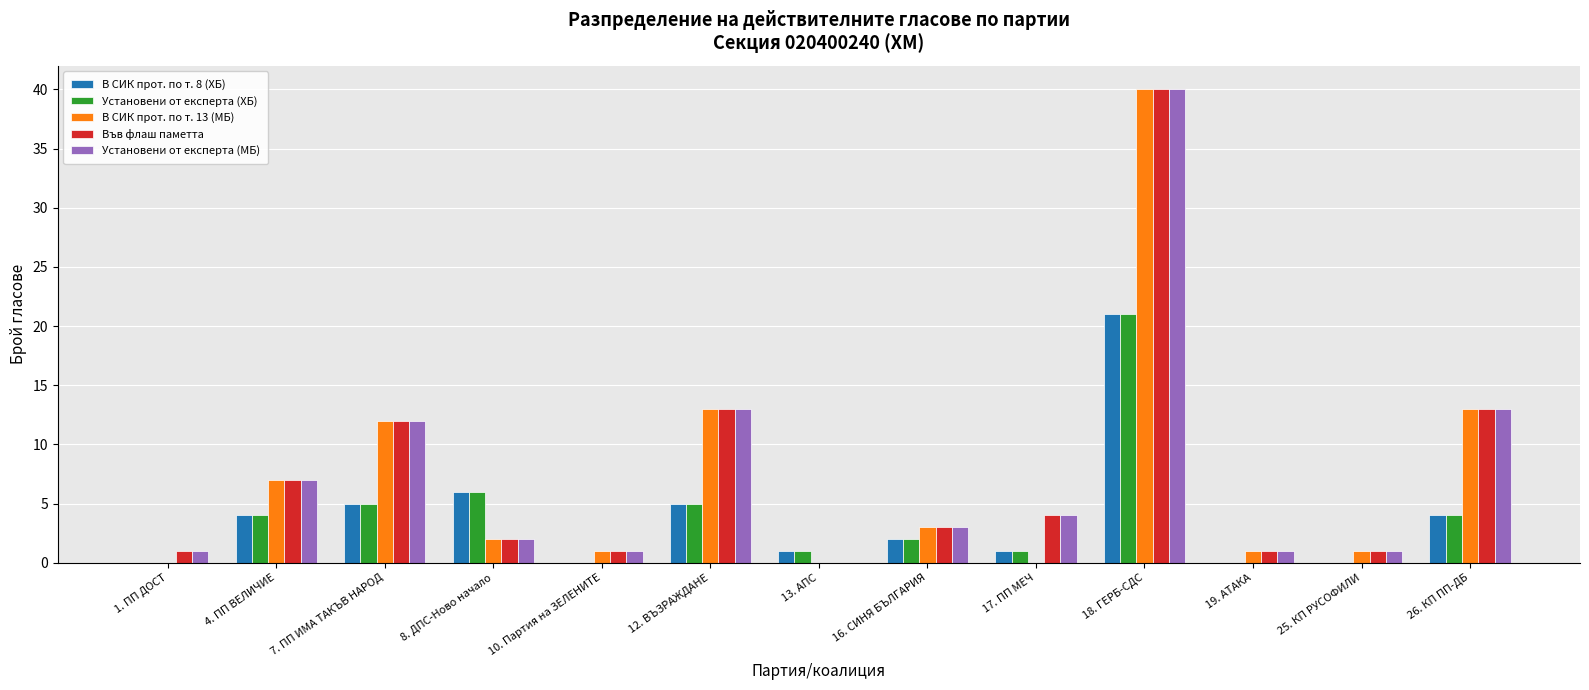

What is the maximum value for Установени от експерта (МБ)?

40